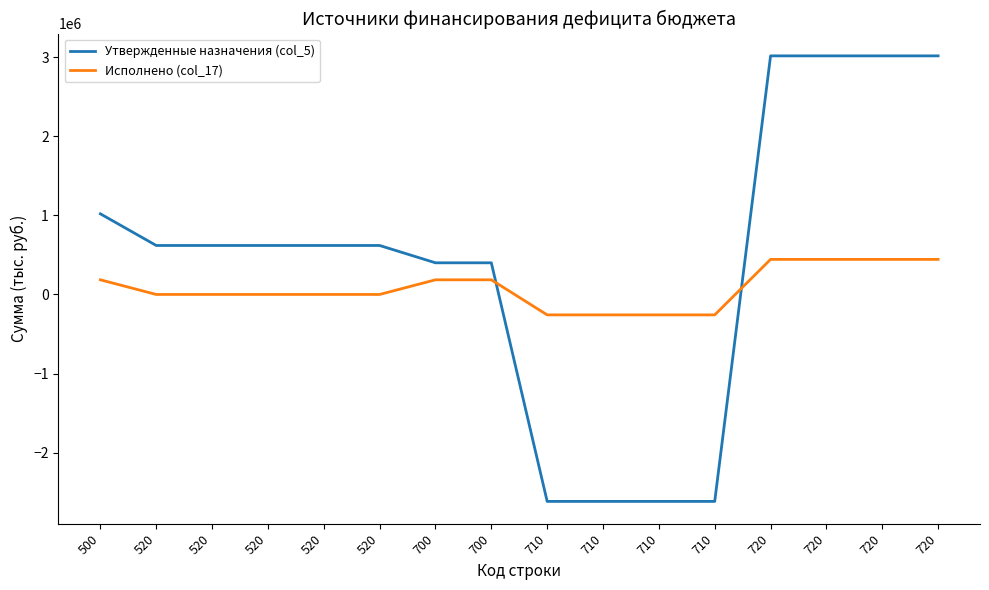

True or false: Исполнено (col_17) has more than 0 points higher than both neighbors.

False